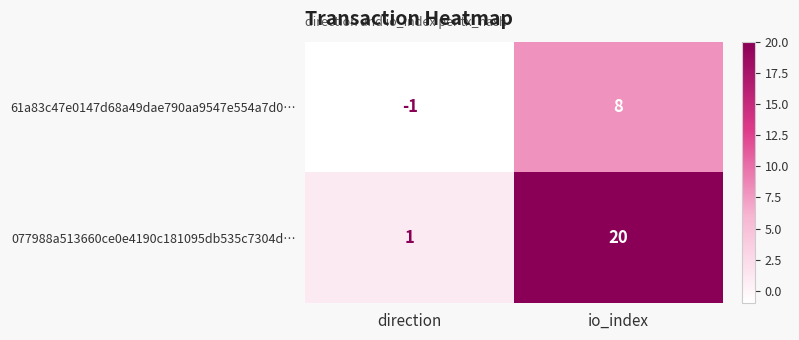

Reading left to right, list all the values displayed in this chart.

61a83c47e0147d68a49dae790aa9547e554a7d0…: -1	8
077988a513660ce0e4190c181095db535c7304d…: 1	20